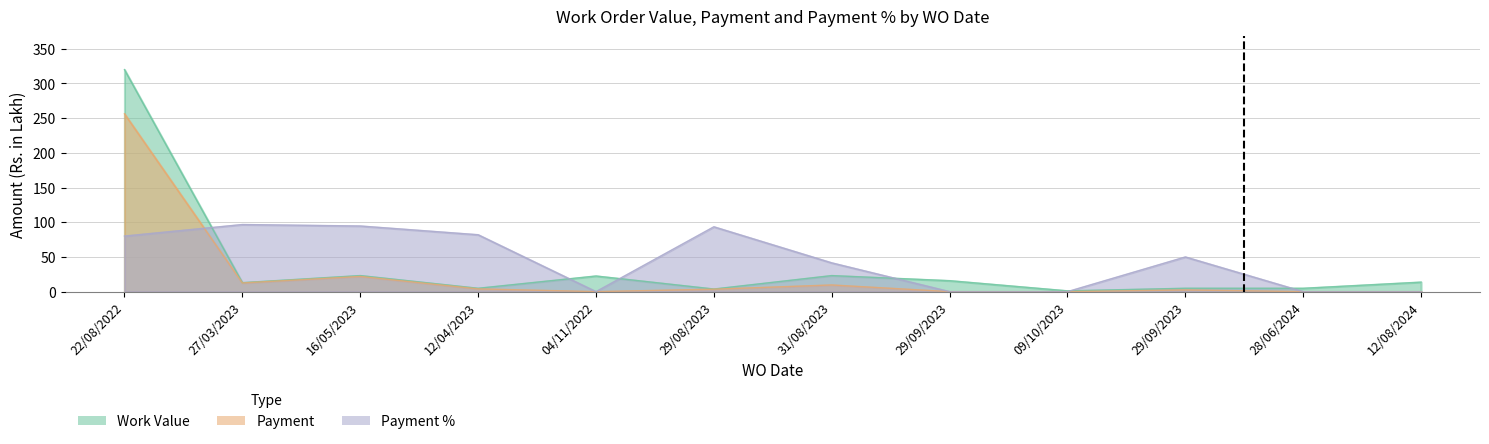

Which series has the largest range (max minus min)?

Work Value